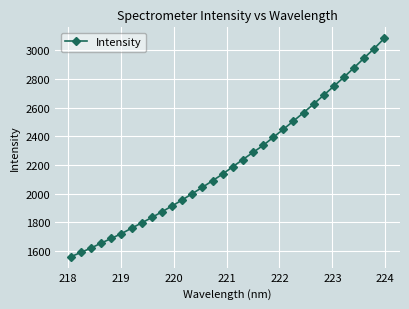

What is the average value?

2218.2